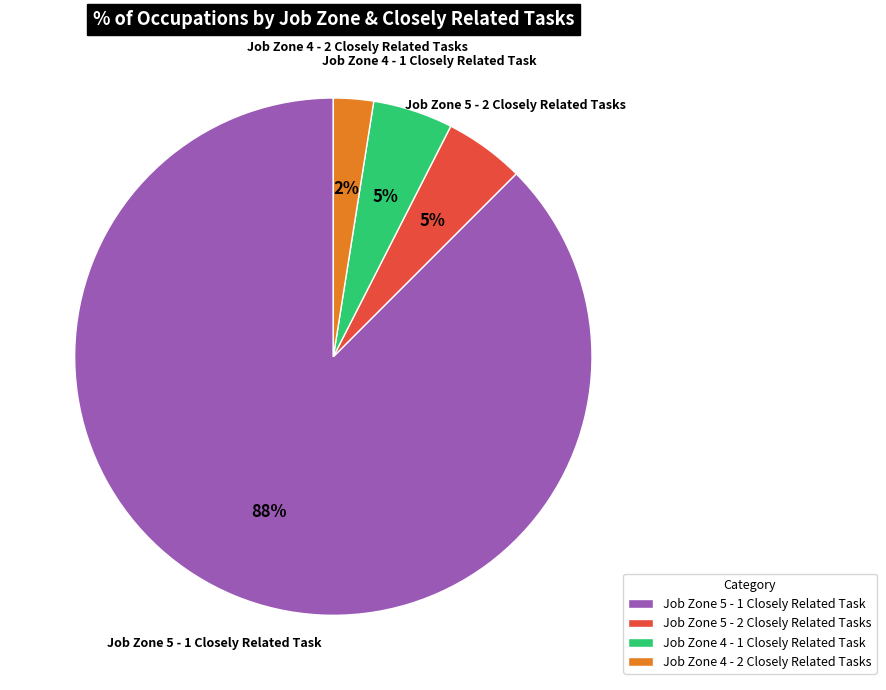

Does Job Zone 5 - 2 Closely Related Tasks account for over 50% of the chart?

No